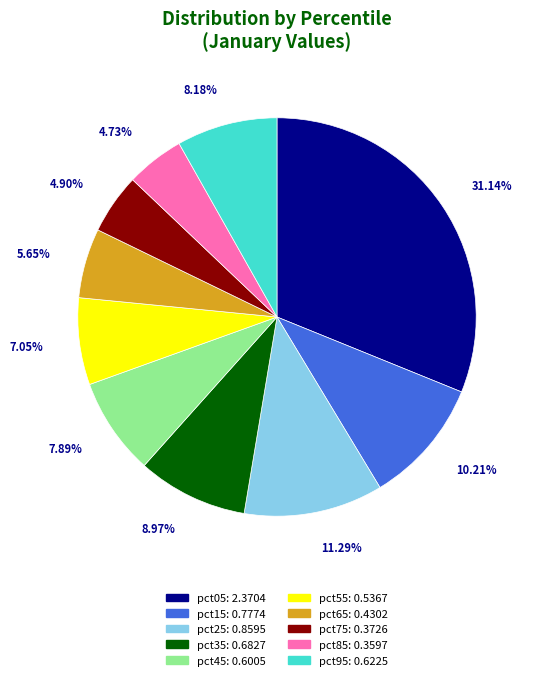

Does any single category account for the majority?

No